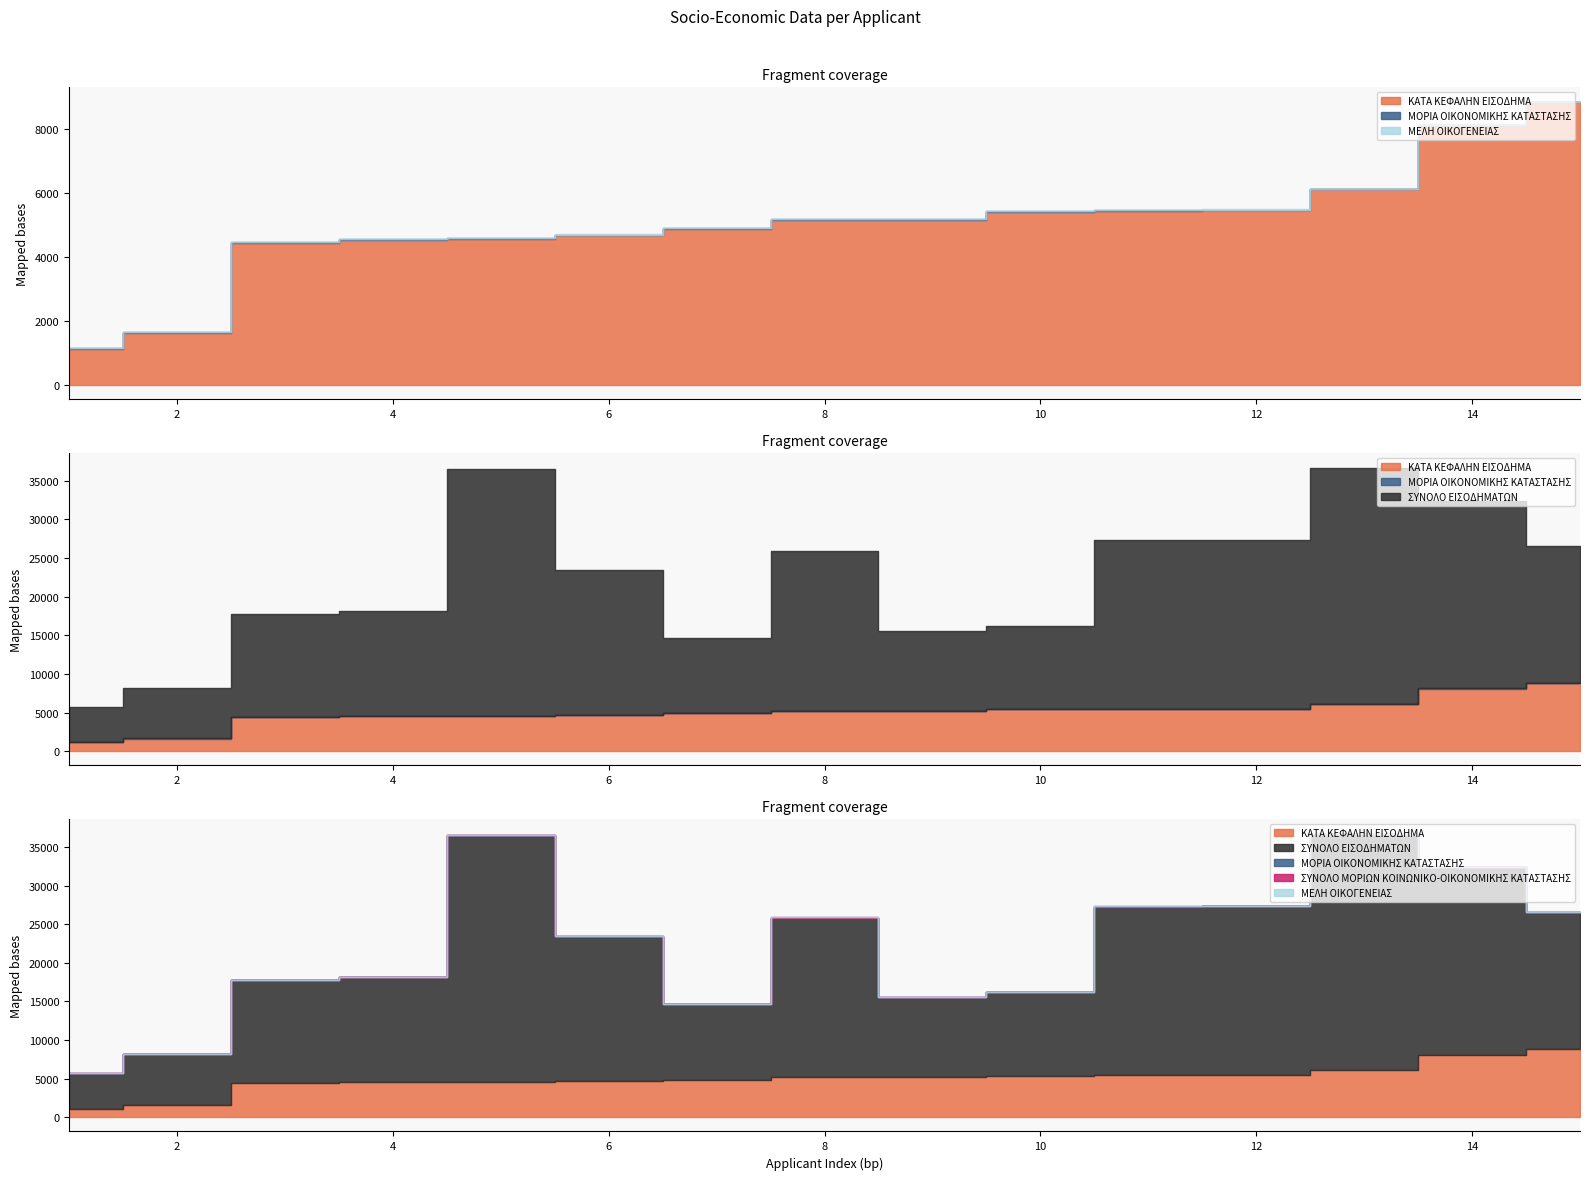

At which label does ΣΥΝΟΛΟ ΕΙΣΟΔΗΜΑΤΩΝ first exceed 17674?

5